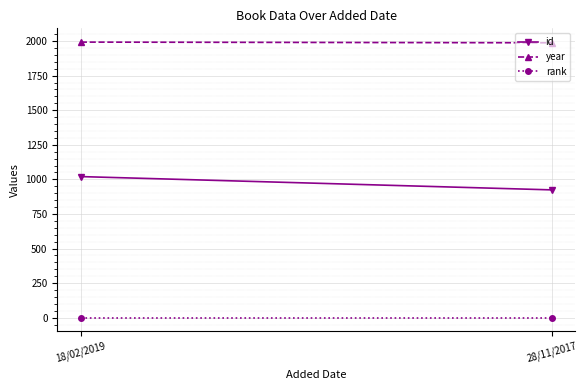

What is the average value of the id series?

972